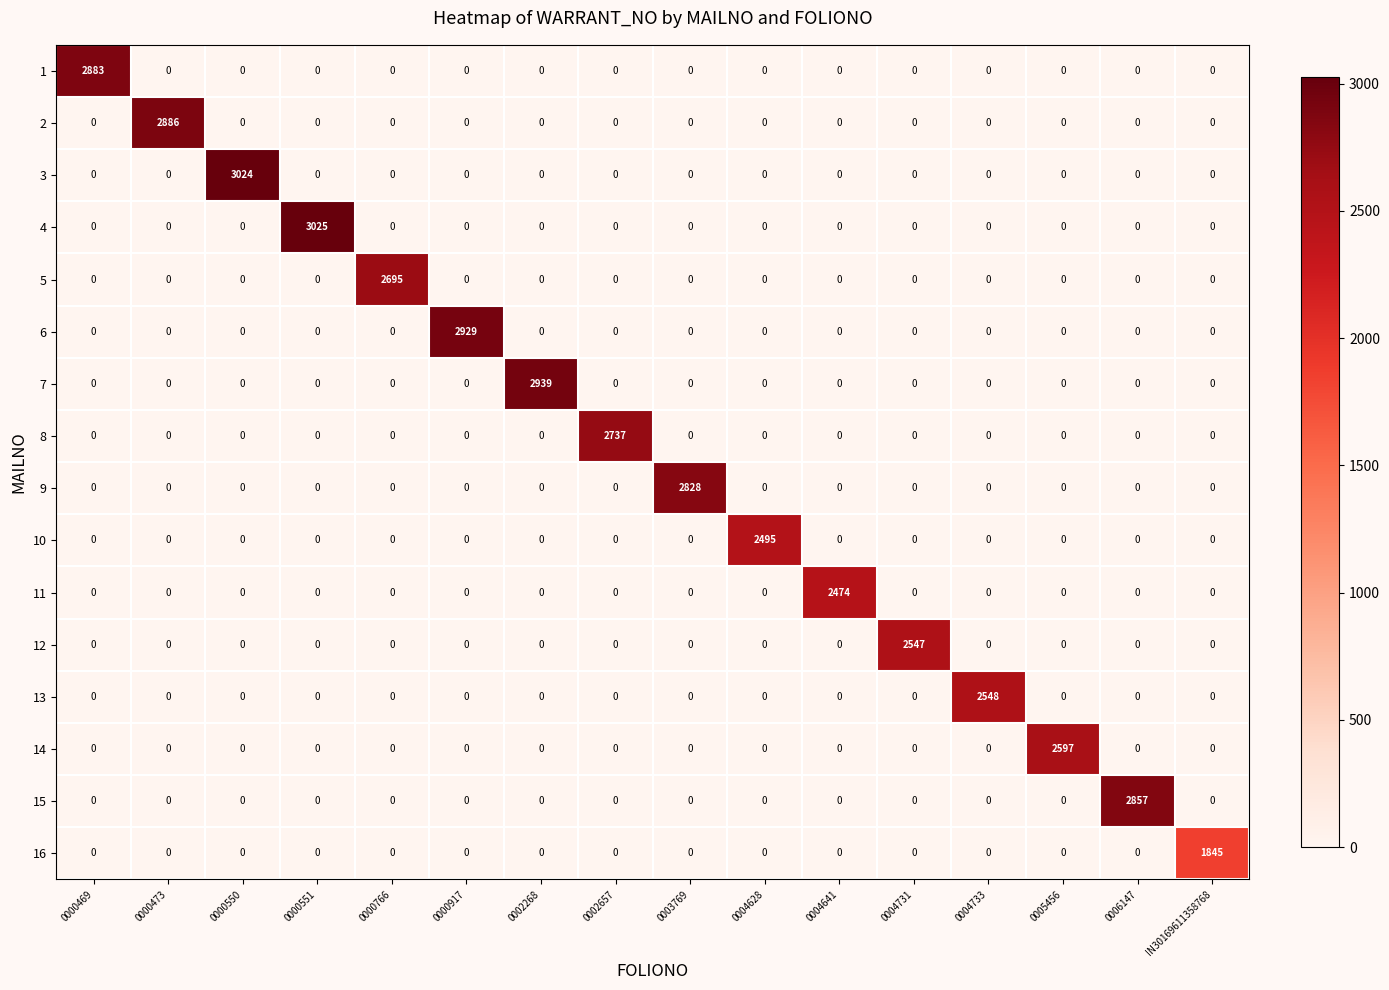

List the series in order of their peak value, lowest first.

16, 11, 10, 12, 13, 14, 5, 8, 9, 15, 1, 2, 6, 7, 3, 4